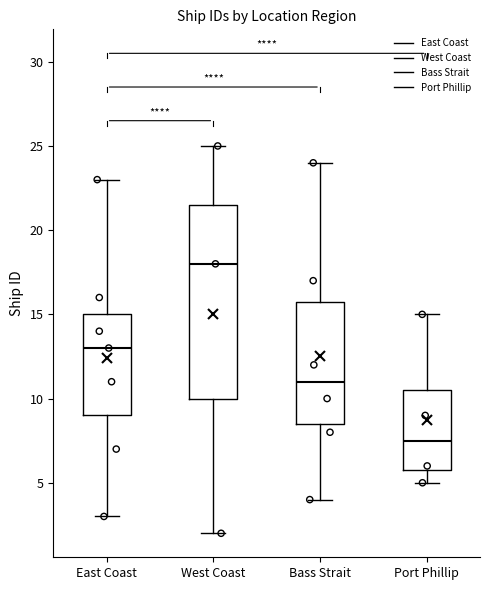

Where does the lower whisker of the box for East Coast end on the y-axis? The values are not printed on the chart, so give them approximately, as read against the axis.

3.0